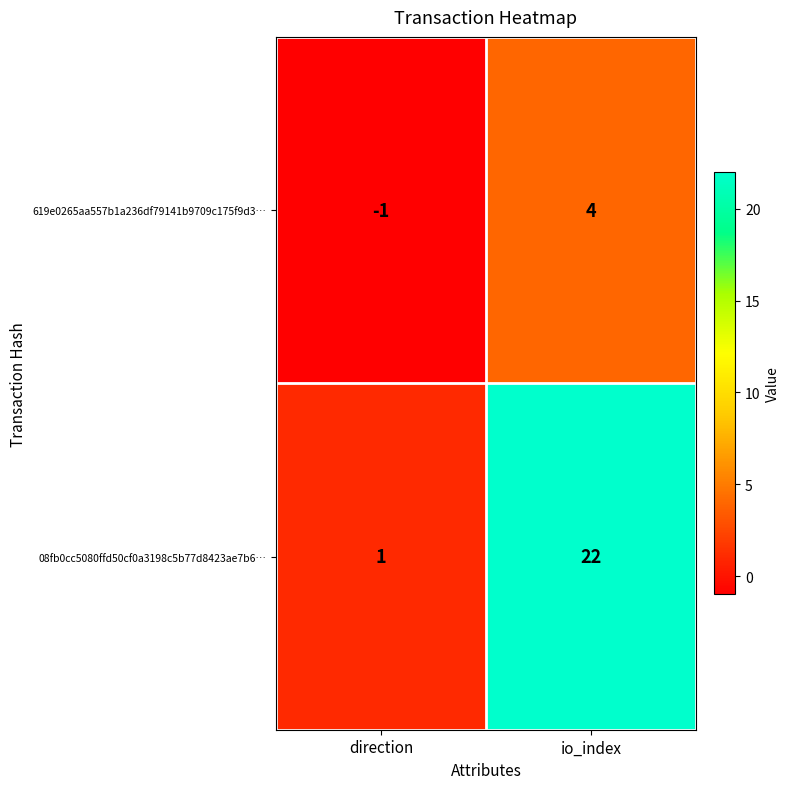

Where is 619e0265aa557b1a236df79141b9709c175f9d3… nearest to the value 1?

direction